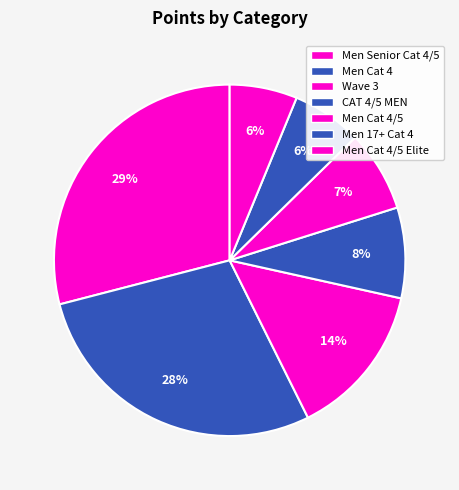

How many segments does this pie chart have?

7